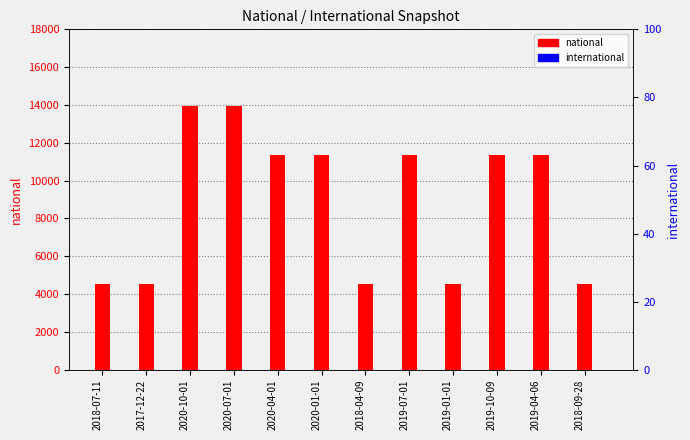

Rank the categories by national value from highest to lowest.

2020-10-01, 2020-07-01, 2020-04-01, 2020-01-01, 2019-07-01, 2019-10-09, 2019-04-06, 2018-07-11, 2017-12-22, 2018-04-09, 2019-01-01, 2018-09-28